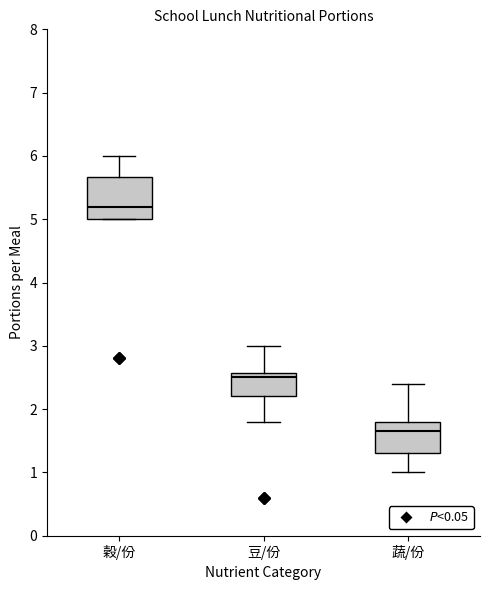

Which box's median line is the highest?

穀/份